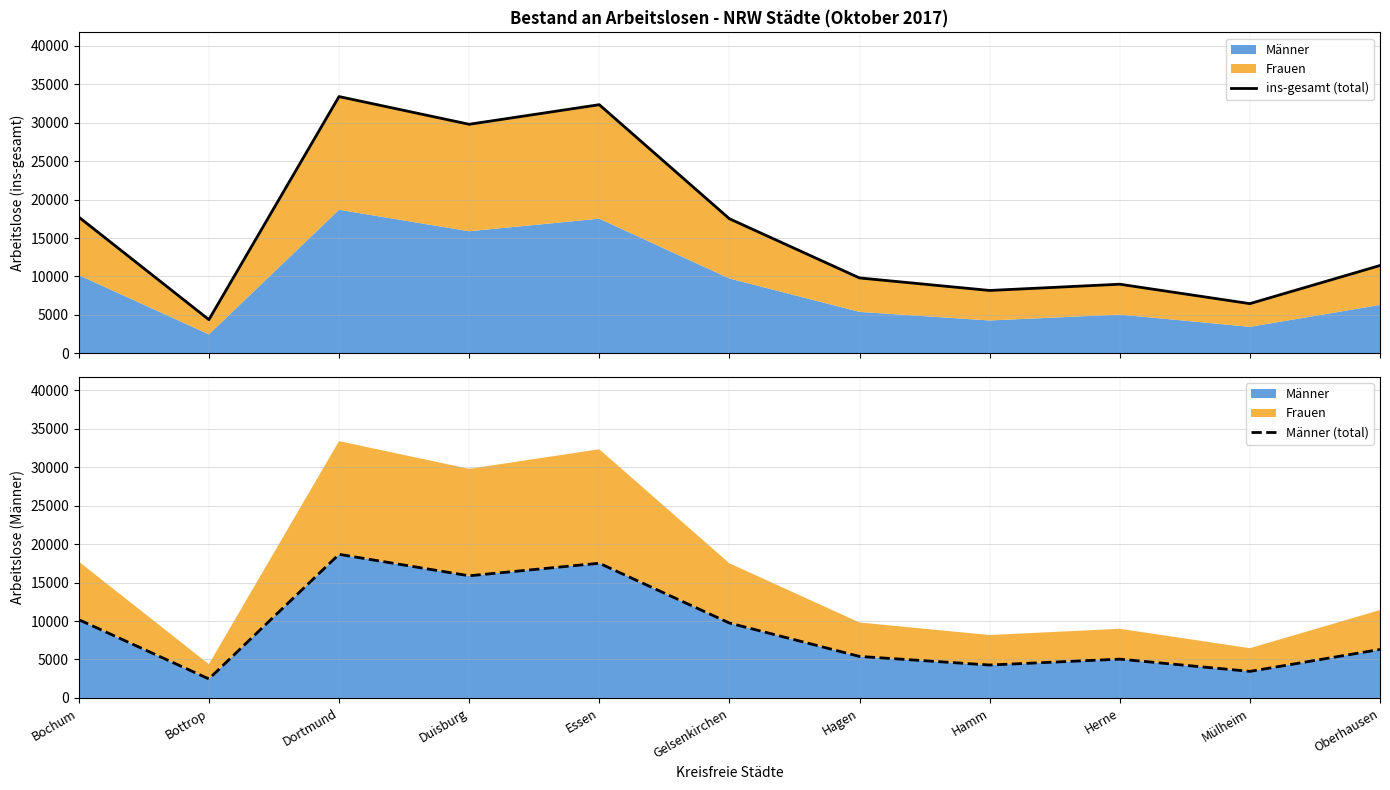

True or false: Männer (total) and ins-gesamt (total) intersect in this chart.

False